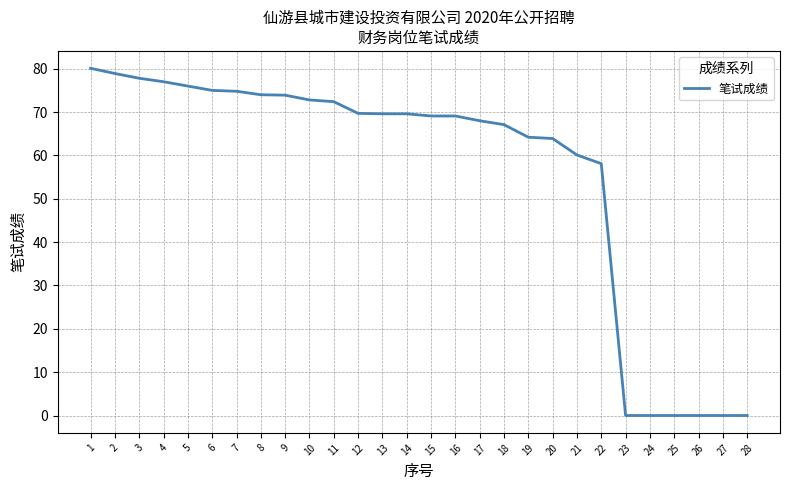

What is the greatest value displayed?

80.1